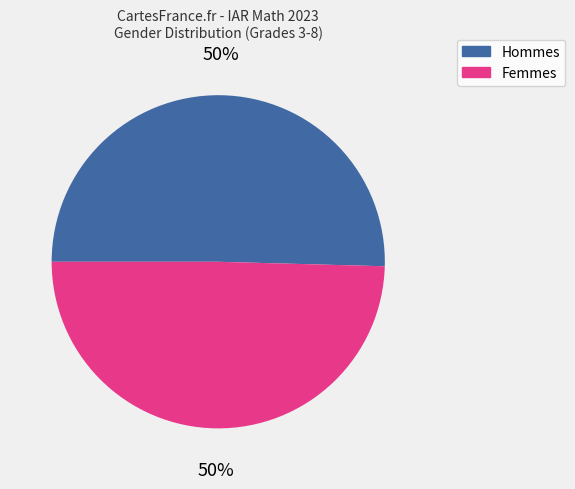

To the nearest percent, what is the average slice percentage?

50%